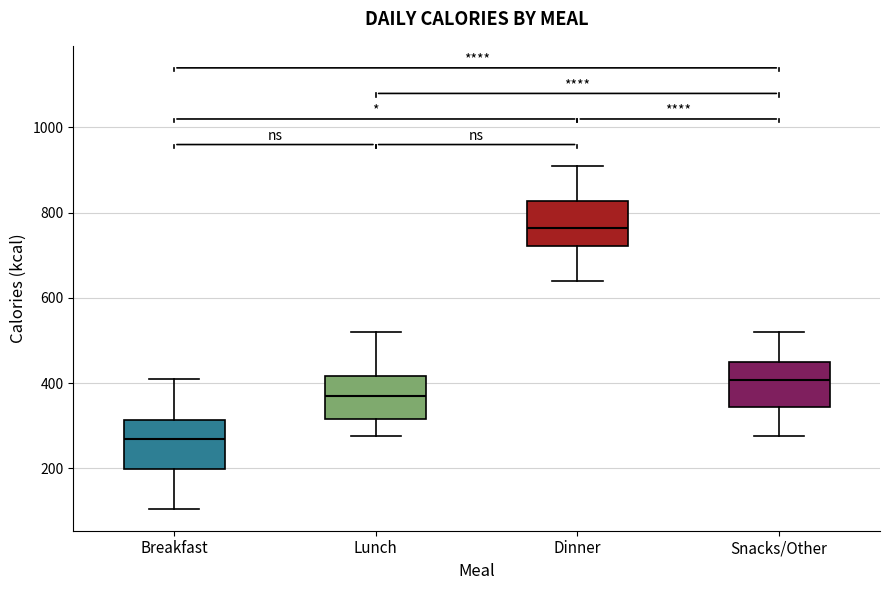

Reading left to right, read every box against the y-axis: the position of its median line, the range the box covers, and the ends of its whiskers. The values are not printed on the chart, so give them approximately, as read against the axis.

Breakfast: median 260, box 200 to 320, whiskers 100 to 420
Lunch: median 380, box 320 to 420, whiskers 280 to 520
Dinner: median 760, box 720 to 820, whiskers 640 to 920
Snacks/Other: median 400, box 340 to 440, whiskers 280 to 520